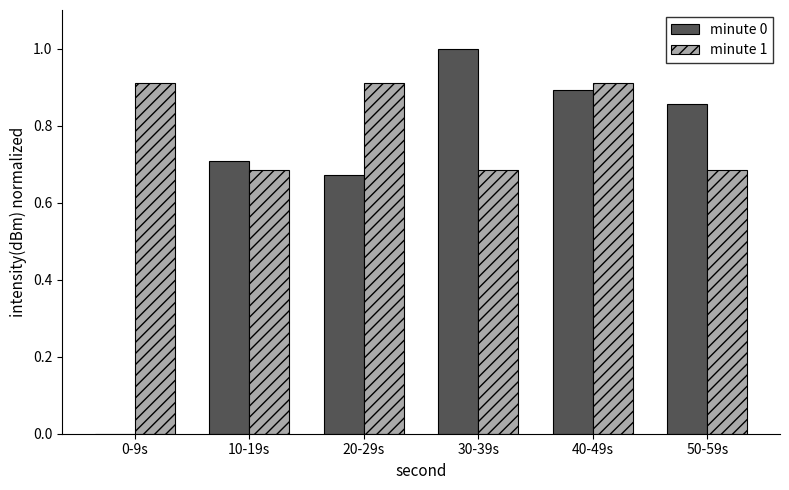

What is the sum of all minute 1 values?

4.8